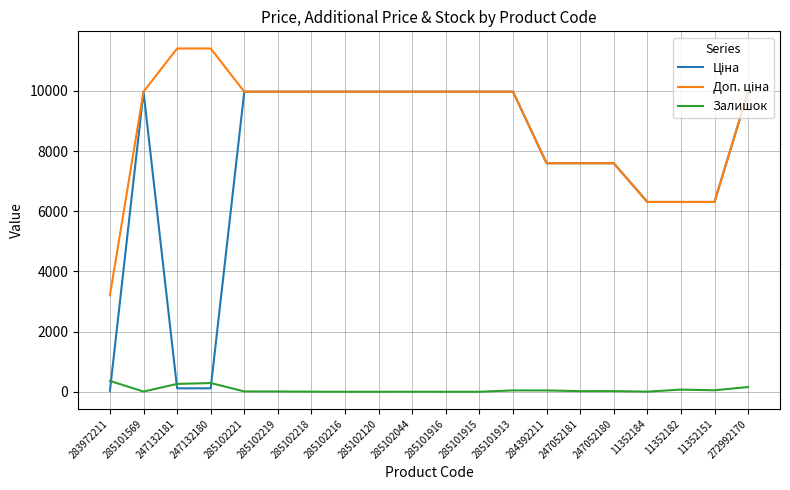

What position from the right is 247052180?

5